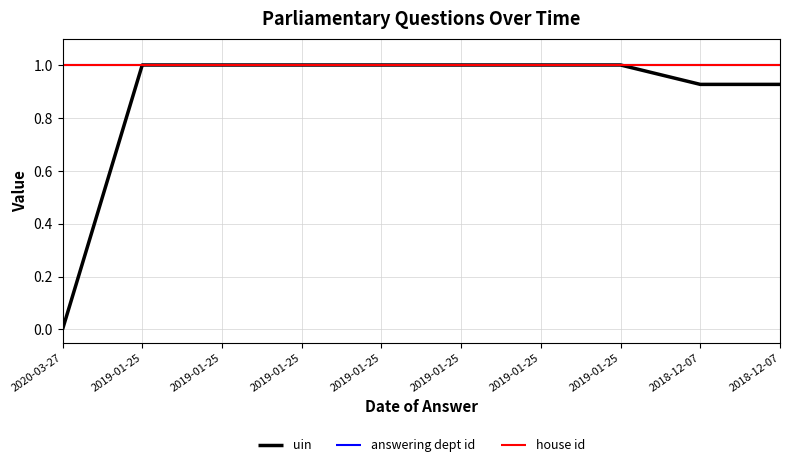

Which series has the largest range (max minus min)?

uin